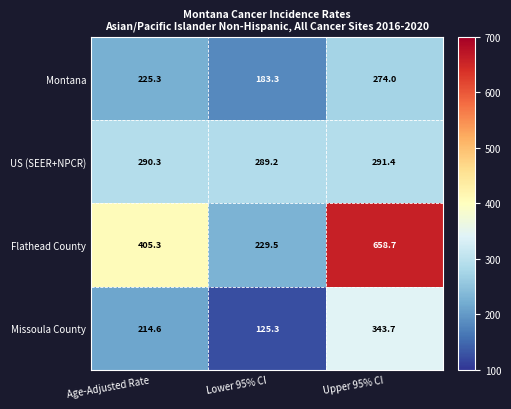

At which category does the chart reach its peak across all series?

Upper 95% CI